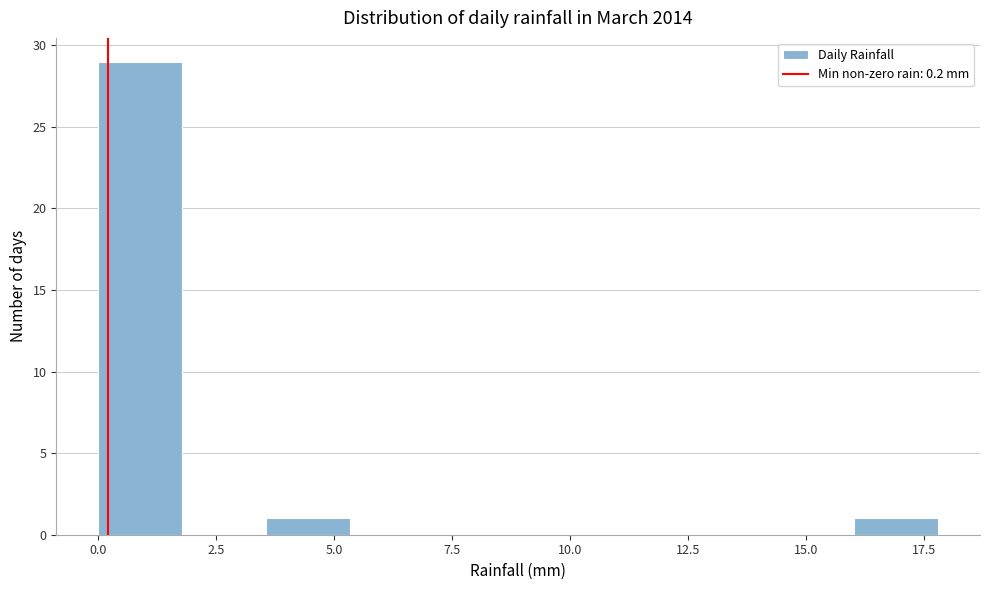

Around what value on the x-axis is the tallest bar? Give the approximate position of its centre, as read against the axis.

1.0